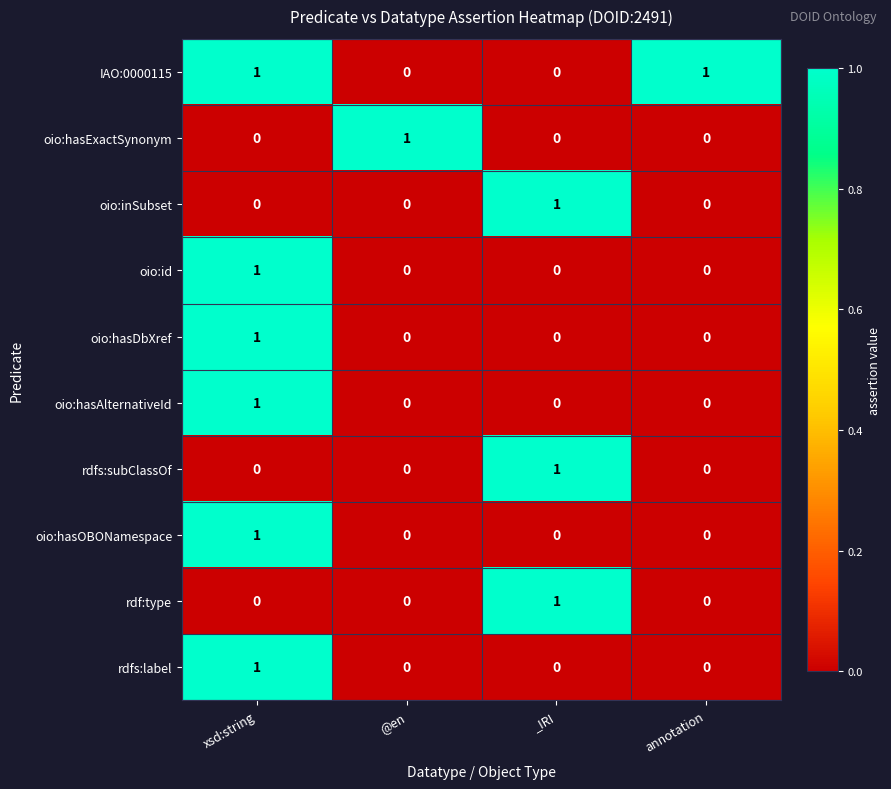

How many rdfs:label values are between 0 and 1?

4